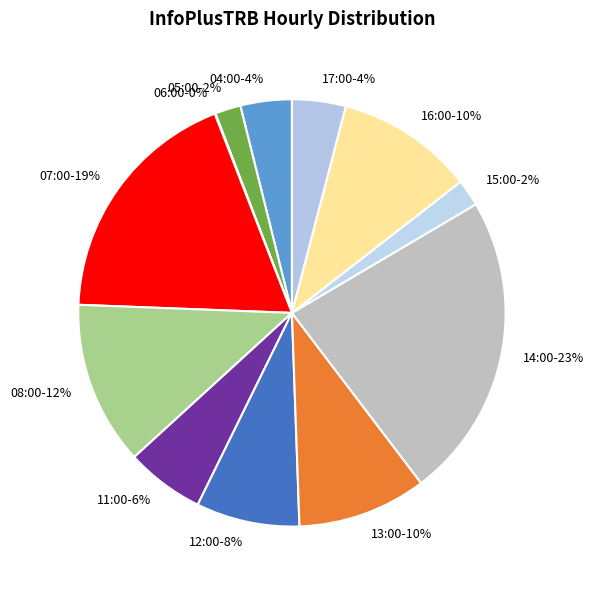

Is it true that 12:00 is 17% of the pie?

False